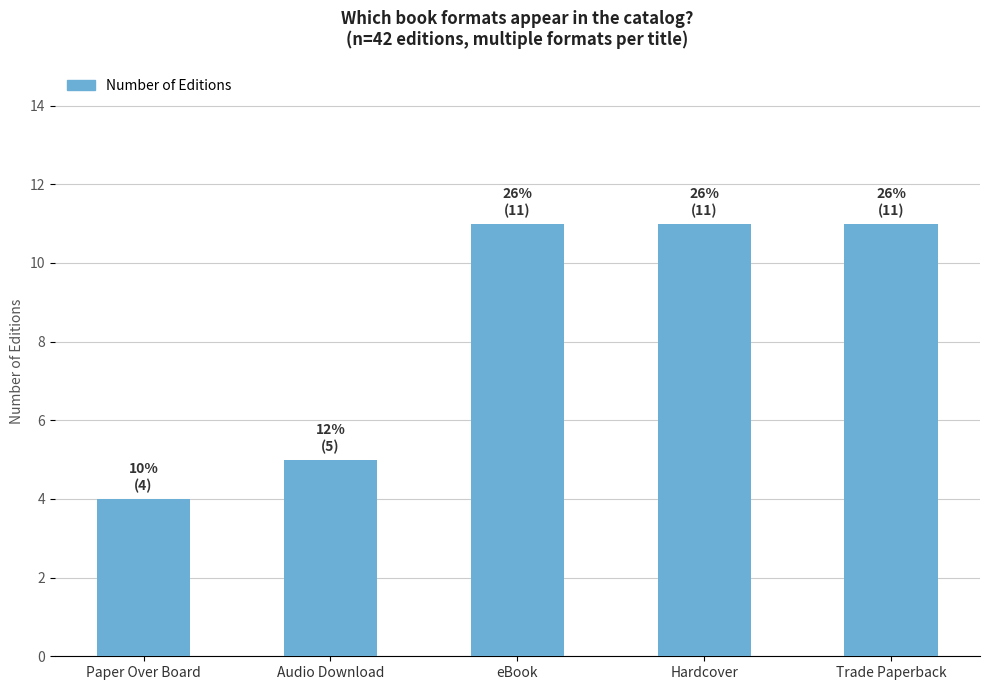

The chart shows a value of 5 at Audio Download. True or false?

True